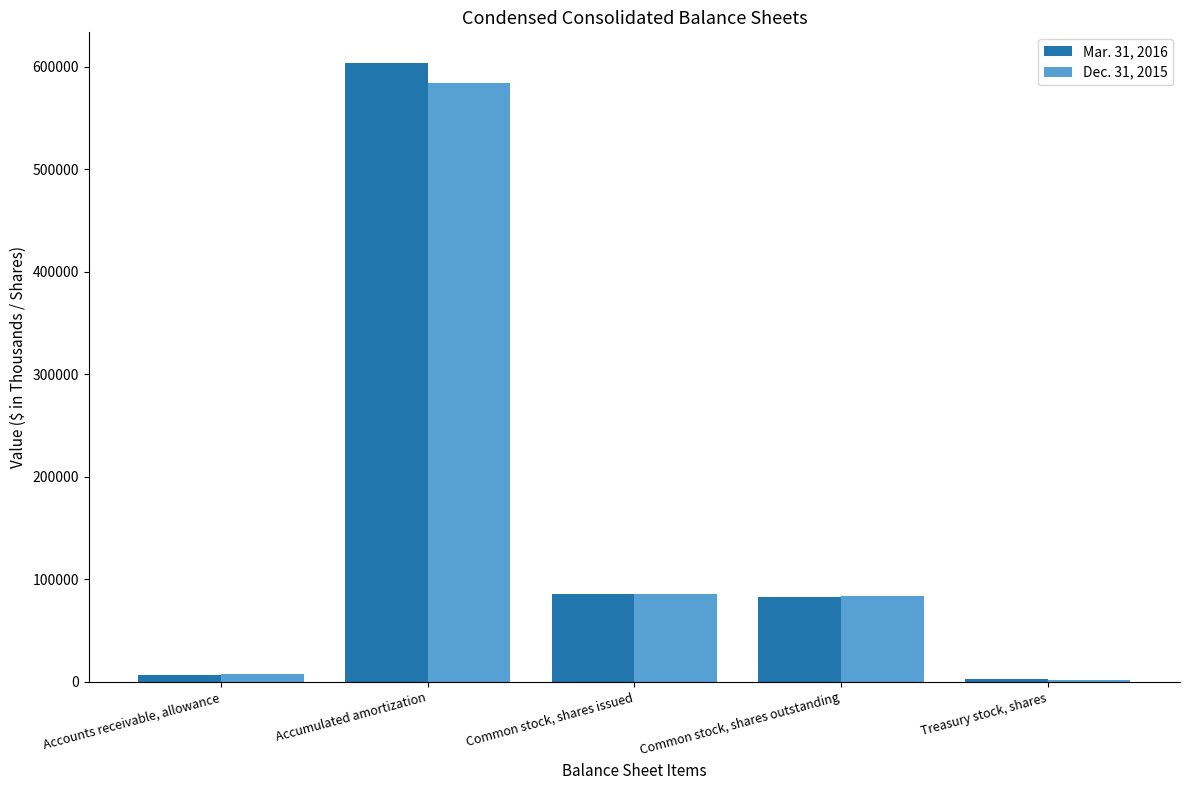

Which series has the largest range (max minus min)?

Mar. 31, 2016